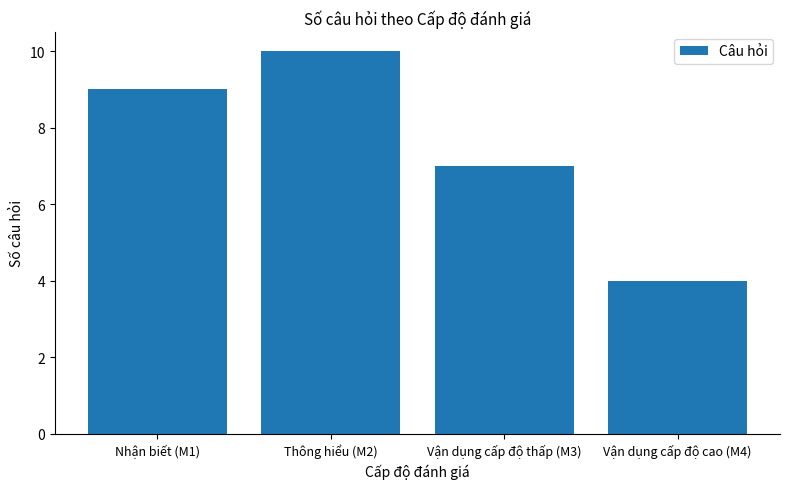

Does the chart contain stacked bars?

No